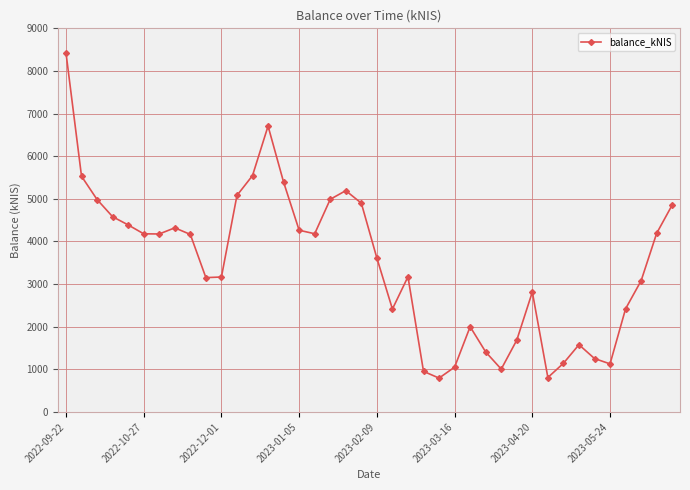

What is the sum of all values?

138671.3